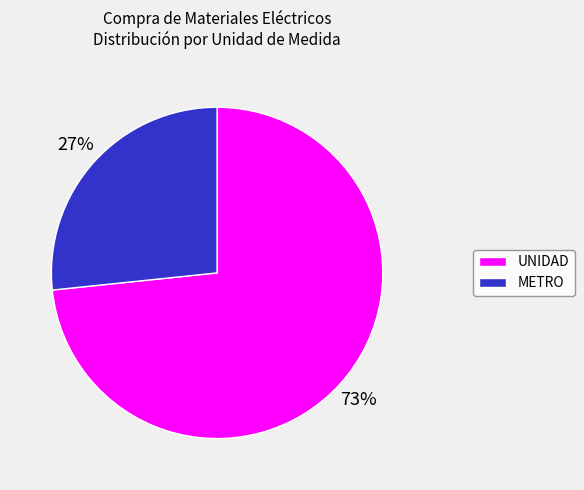

True or false: UNIDAD accounts for 73% of the total.

True